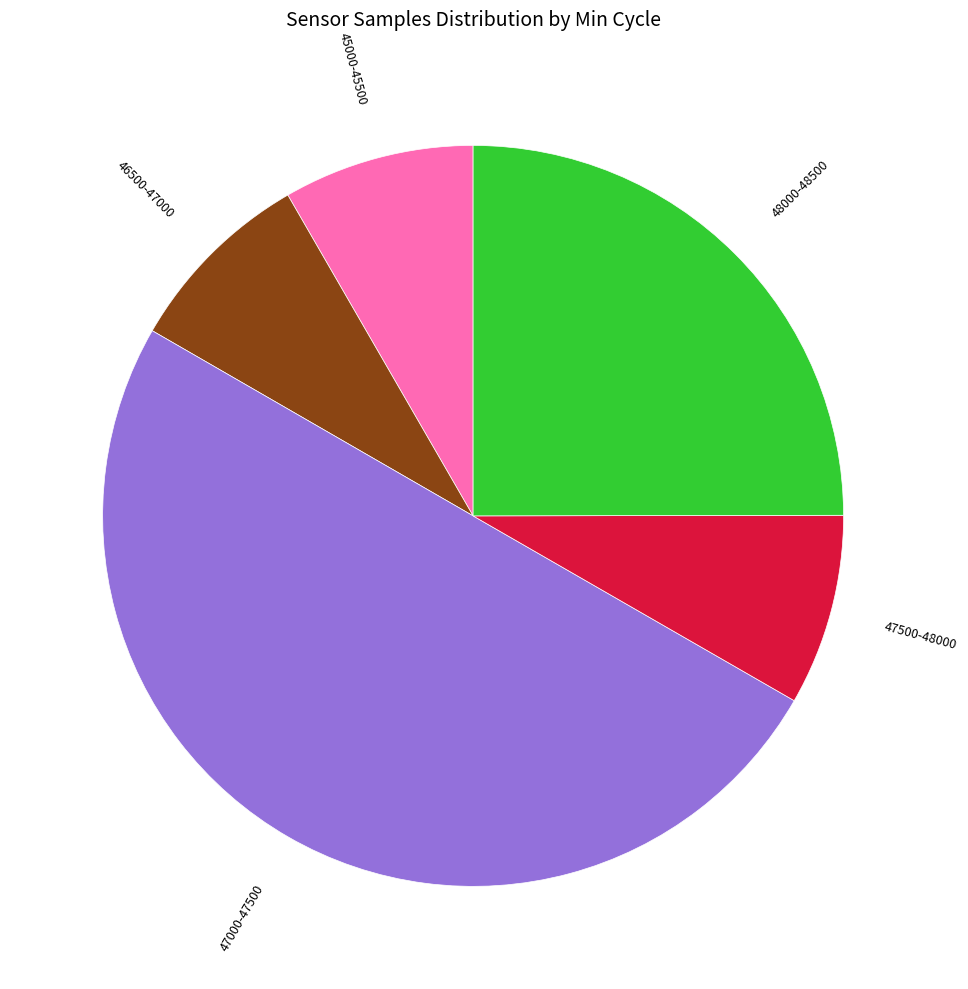

Which category accounts for the majority?

47000-47500